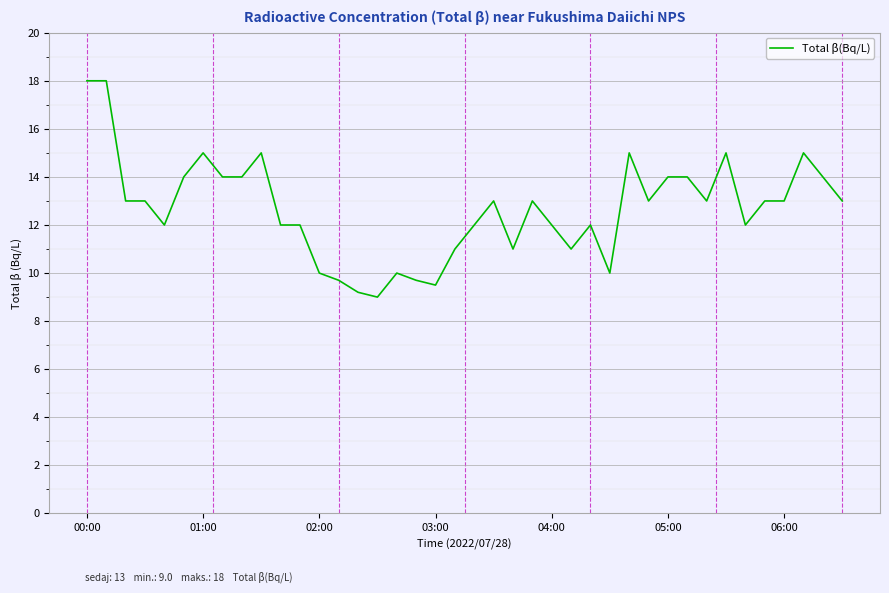

What is the difference between the maximum and minimum values?

9.0